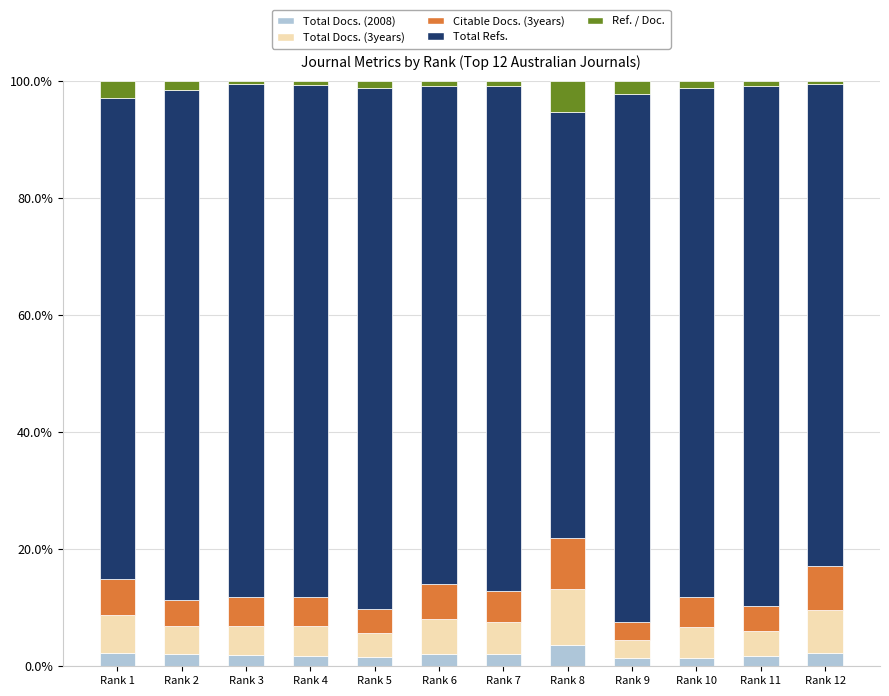

Is it true that Total Docs. (2008) equals 1.5 at Rank 9?

True